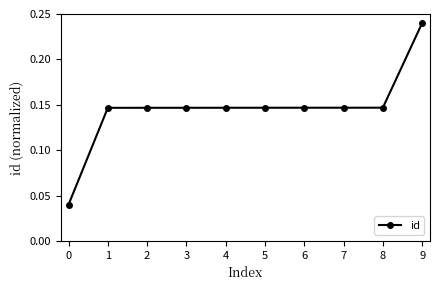

Is it true that the value at 1 is 0.2?

False